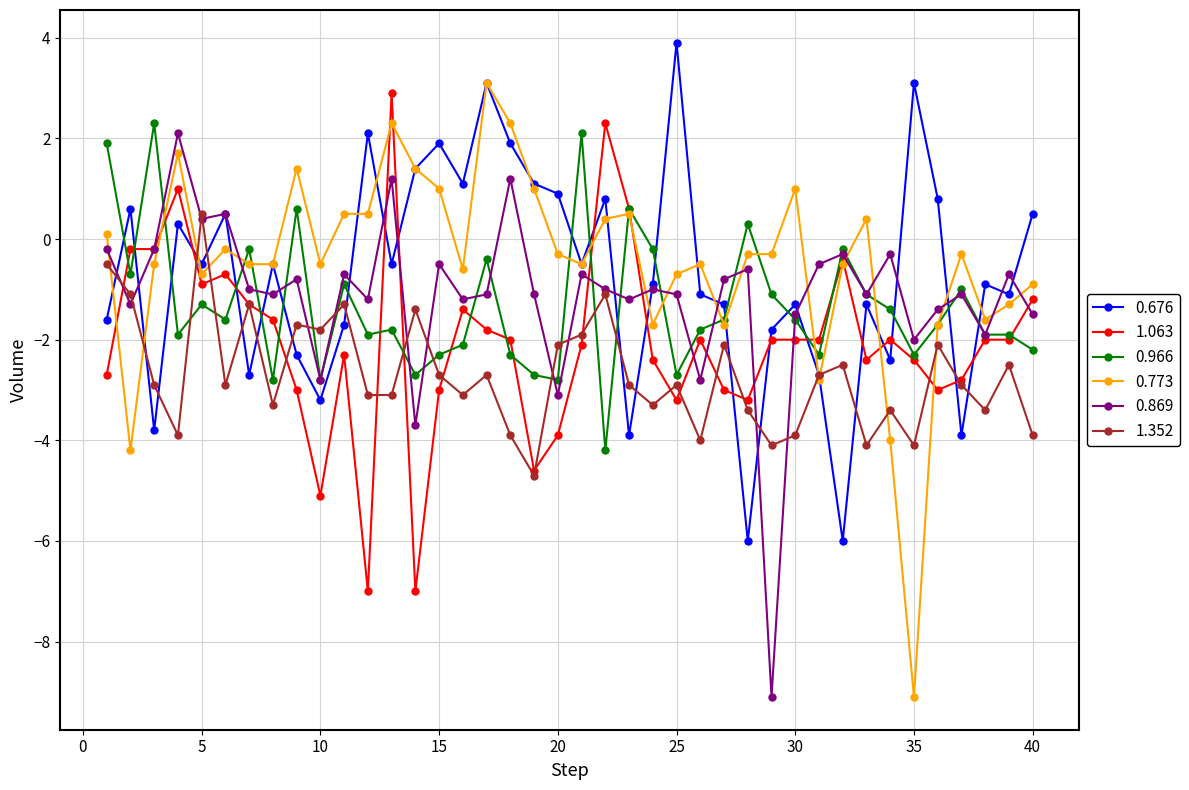

What is the value of the 0.773 point at the 32nd from the left?

-0.5